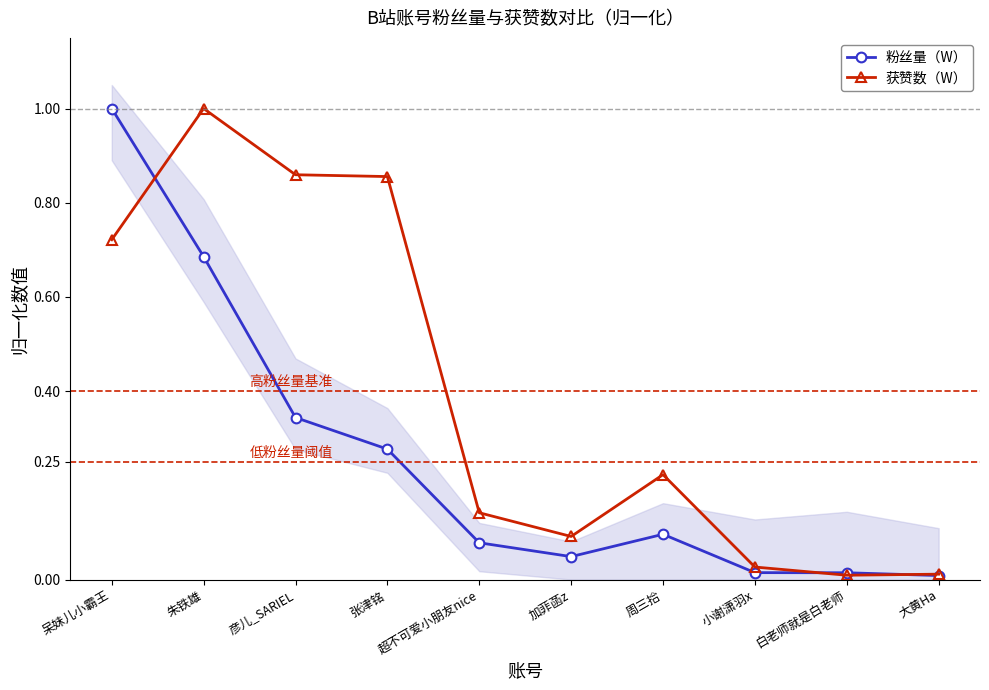

How many lines are shown in the chart?

2